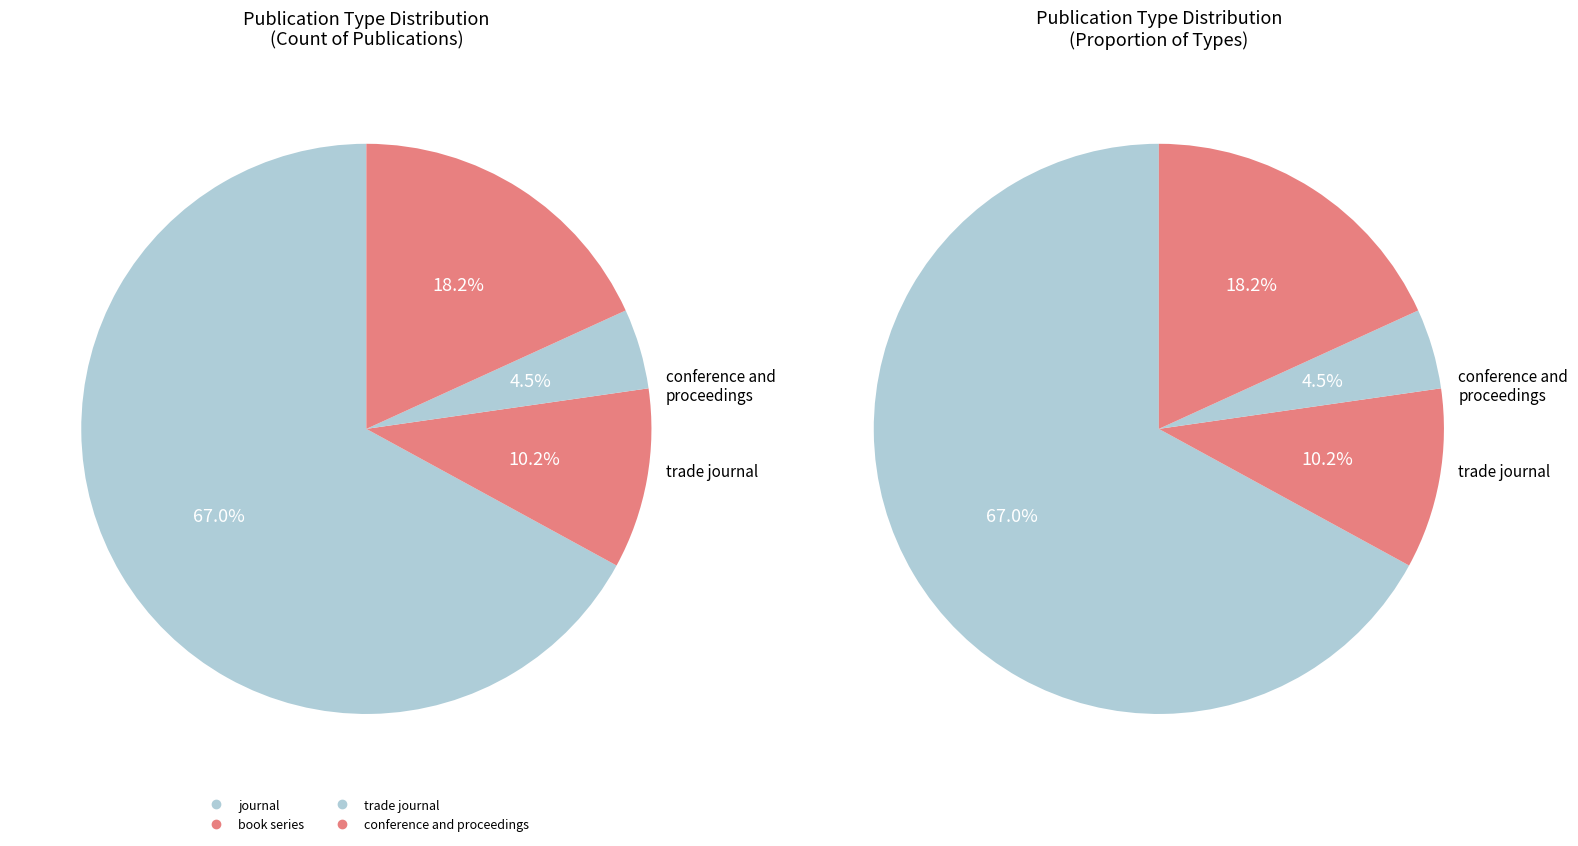

True or false: trade journal accounts for 1% of the total.

False